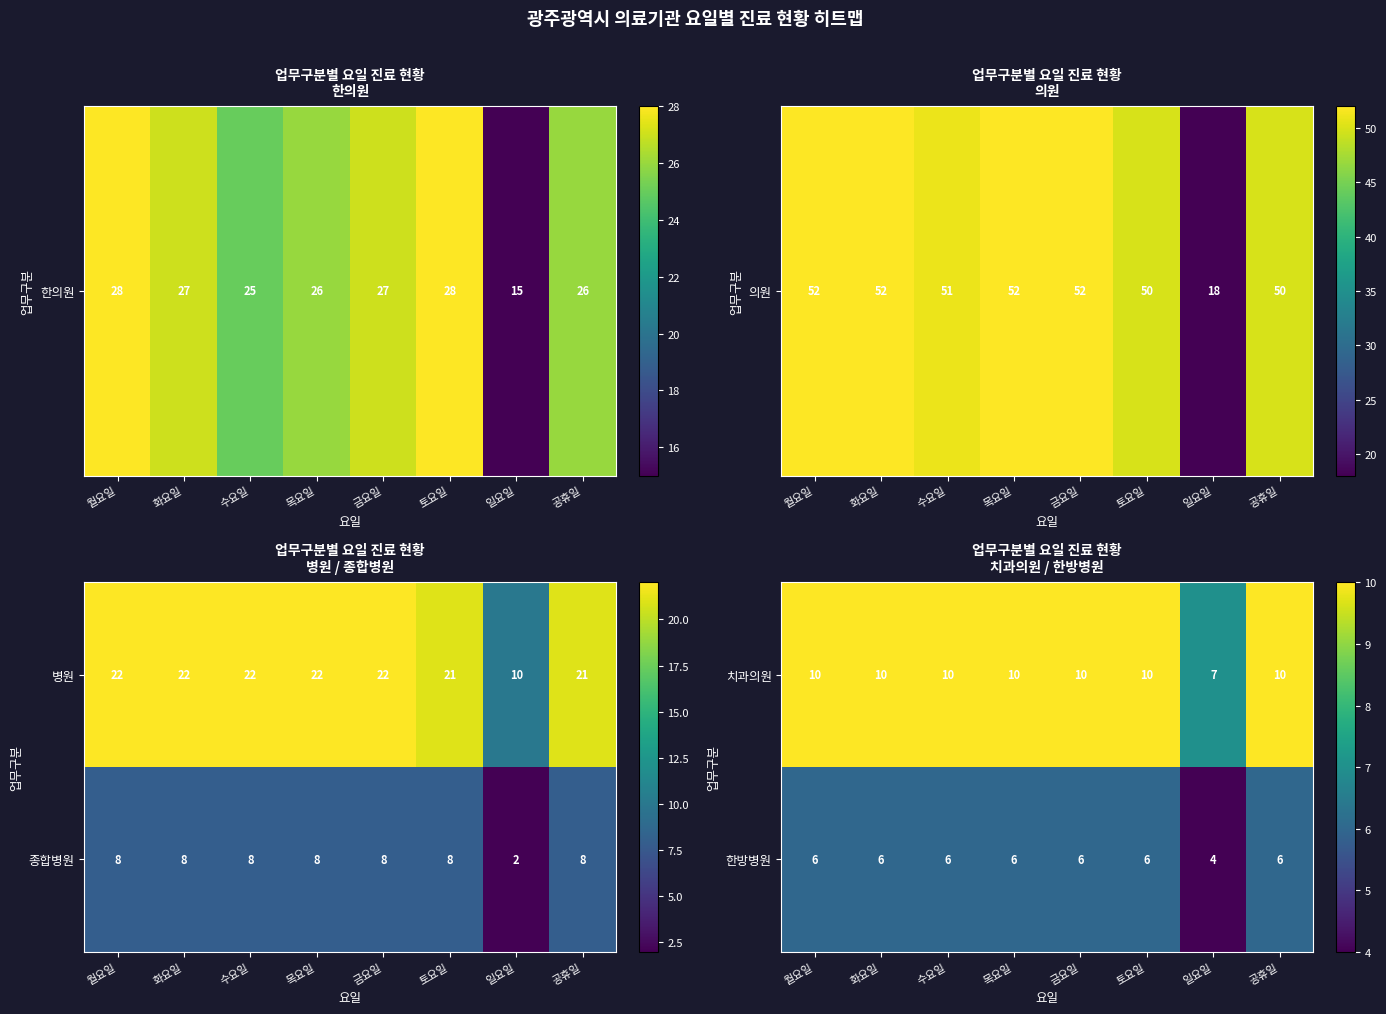

What is the sum of the 치과의원 values at 토요일 and 수요일?

20